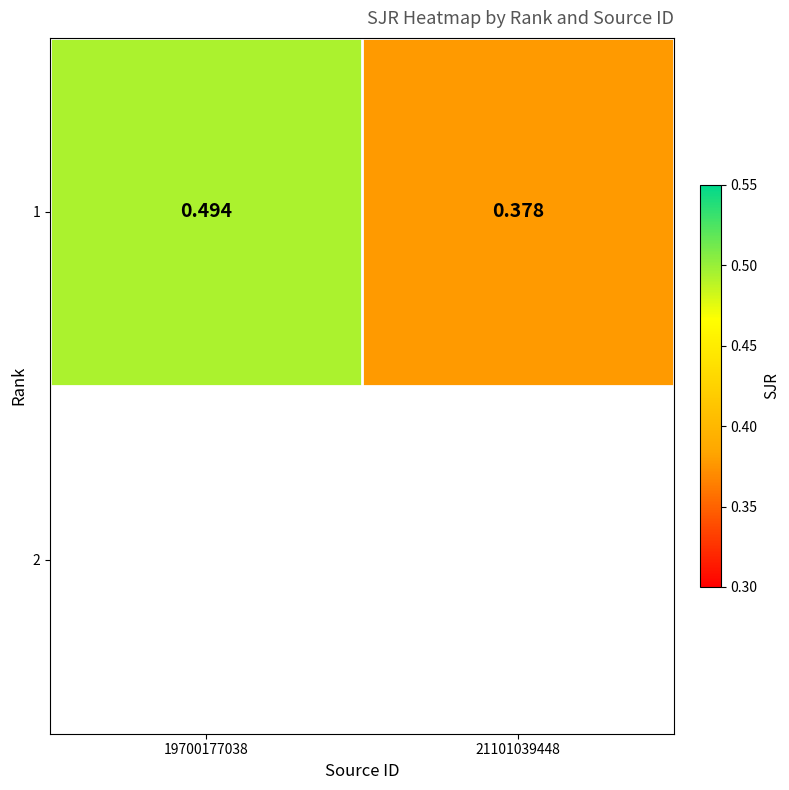

Is it true that the value at 19700177038 is 0.5?

True